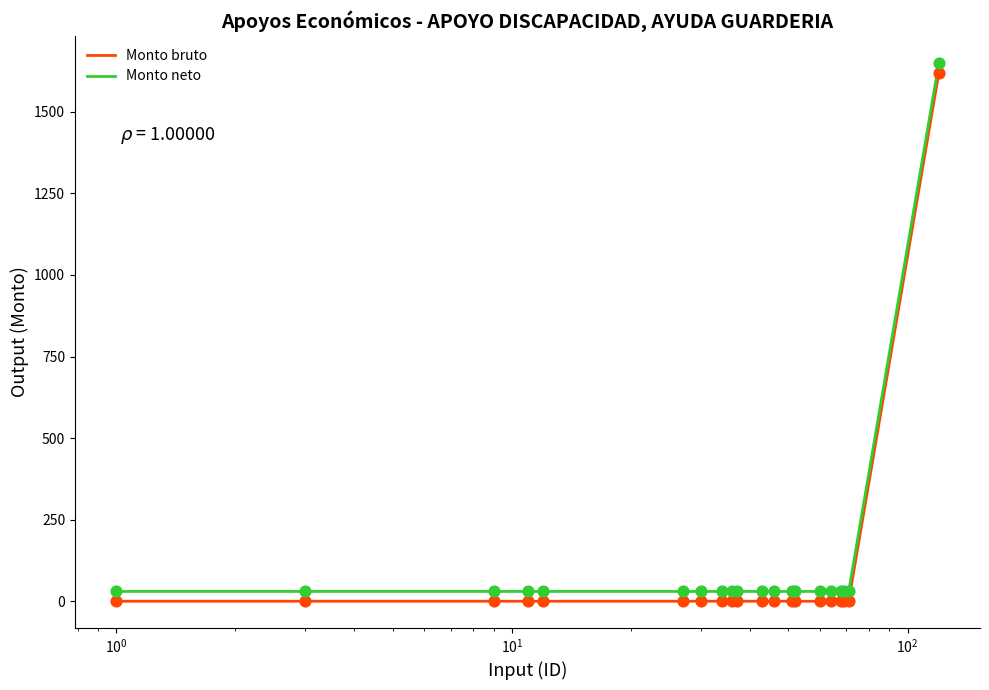

True or false: Monto bruto and Monto neto intersect in this chart.

False